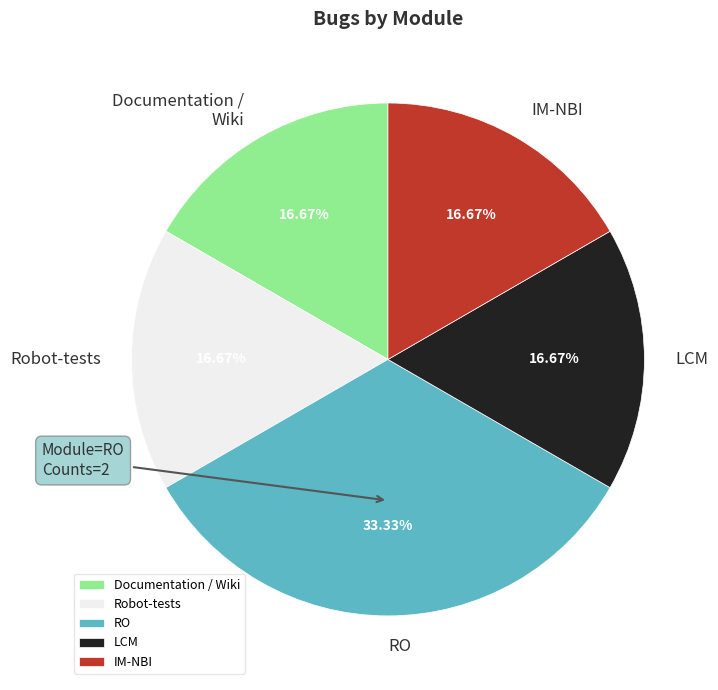

Which category has the biggest portion of the pie?

RO